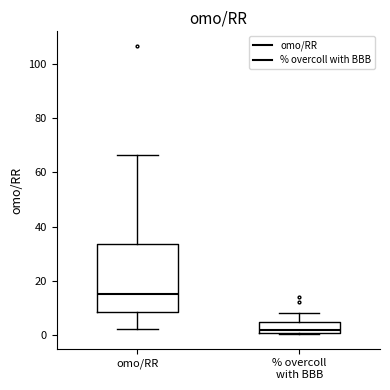

Reading left to right, read every box against the y-axis: the position of its median line, the range the box covers, and the ends of its whiskers. The values are not printed on the chart, so give them approximately, as read against the axis.

omo/RR: median 16, box 8 to 34, whiskers 2 to 66
% overcoll with BBB: median 2, box 0 to 4, whiskers 0 to 8